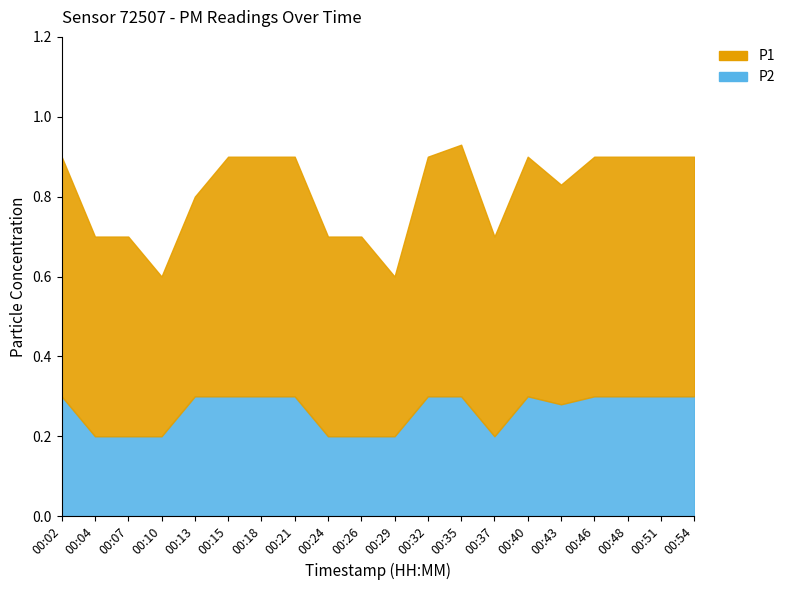

How many distinct data groups are displayed?

2